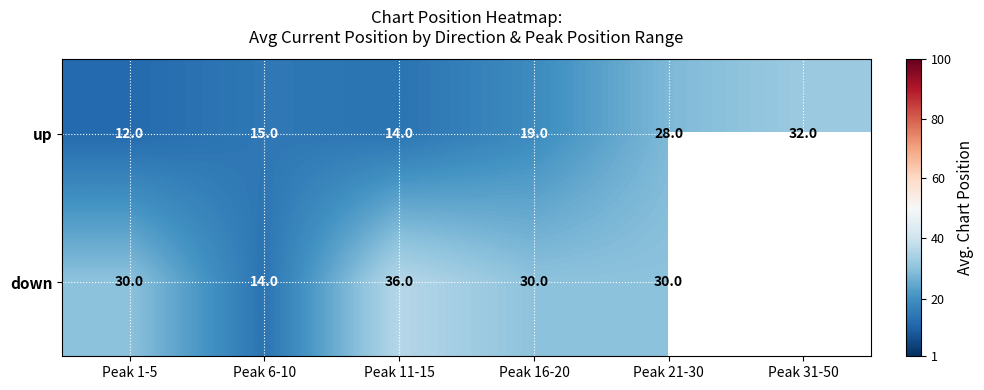

What is the maximum value shown in the chart?

36.0